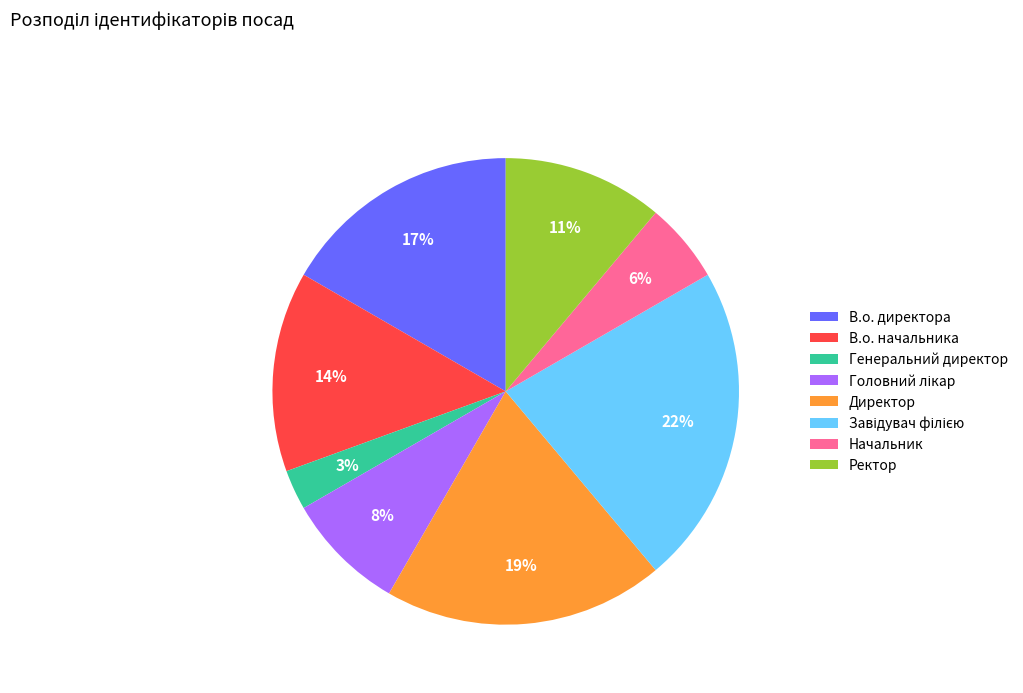

How many slices are in this pie chart?

8